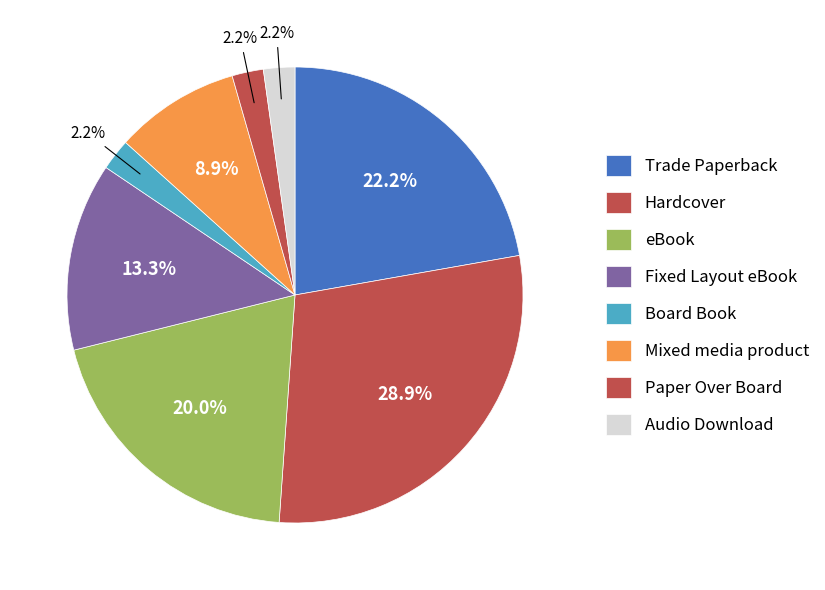

To the nearest percent, what percentage of the pie is Fixed Layout eBook?

13%